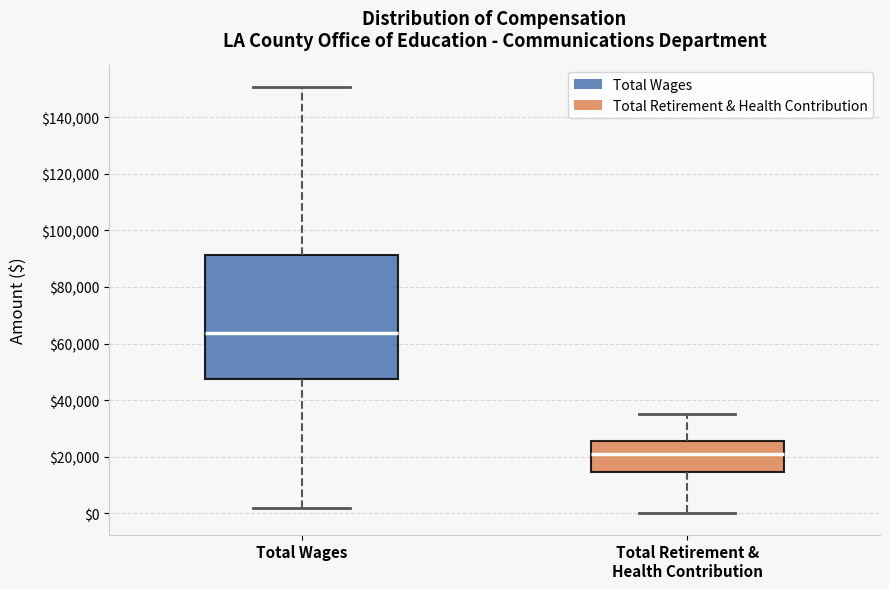

Which box has the highest median line?

Total Wages